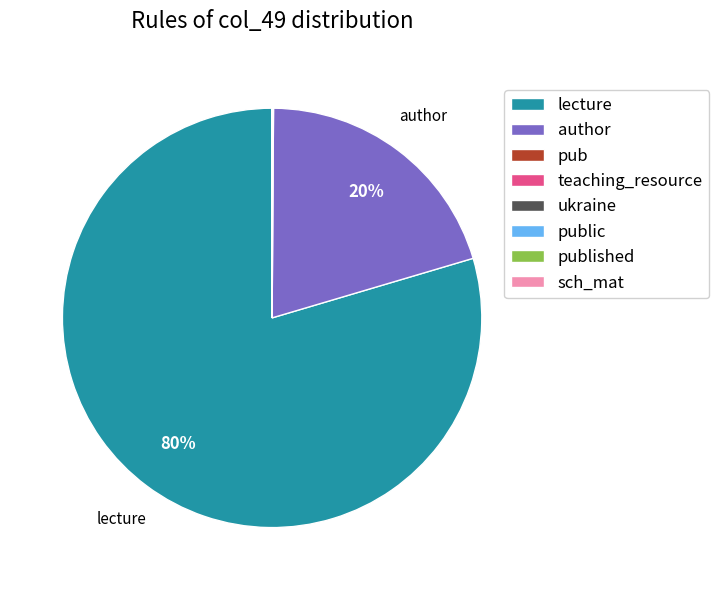

Does lecture represent more than half of the total?

Yes